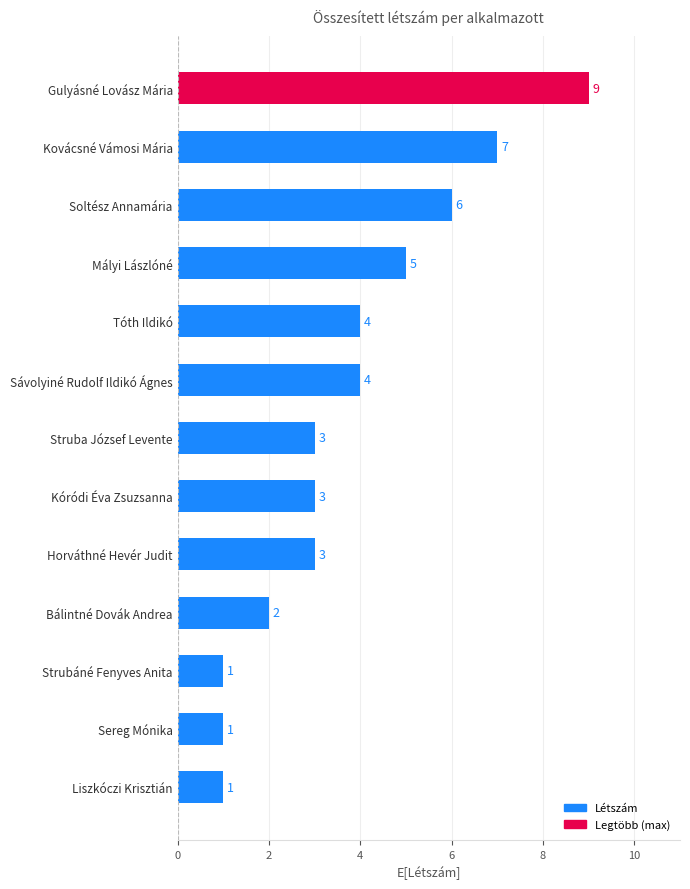

What is the average value?

4